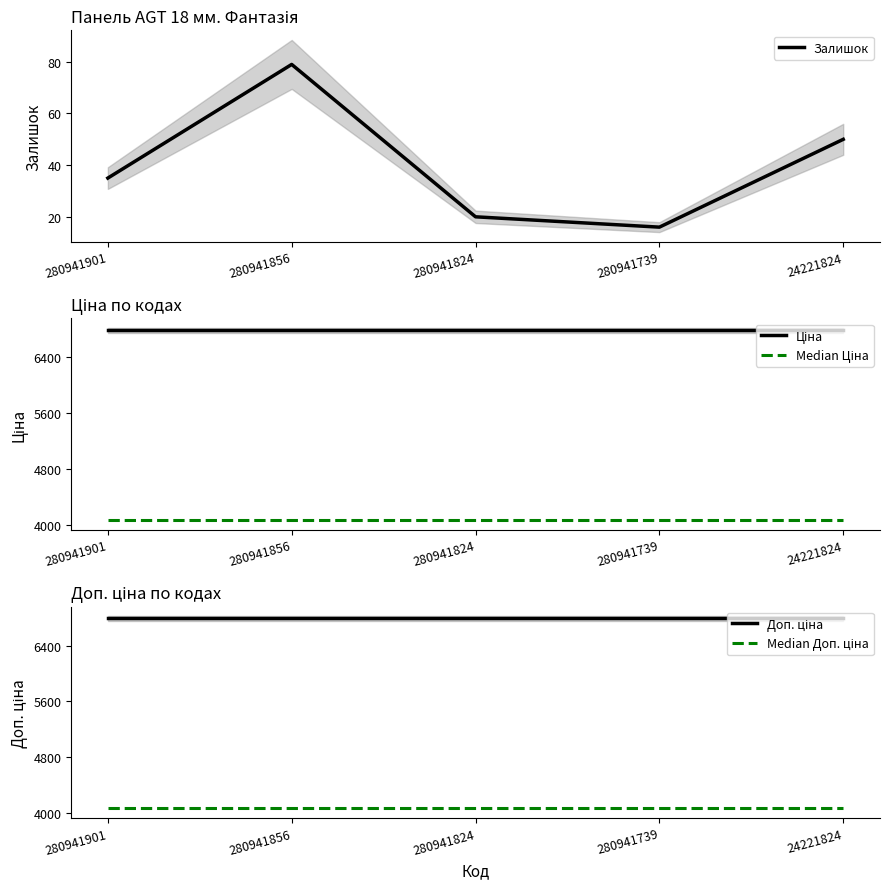

Which series has the widest spread of values?

Залишок